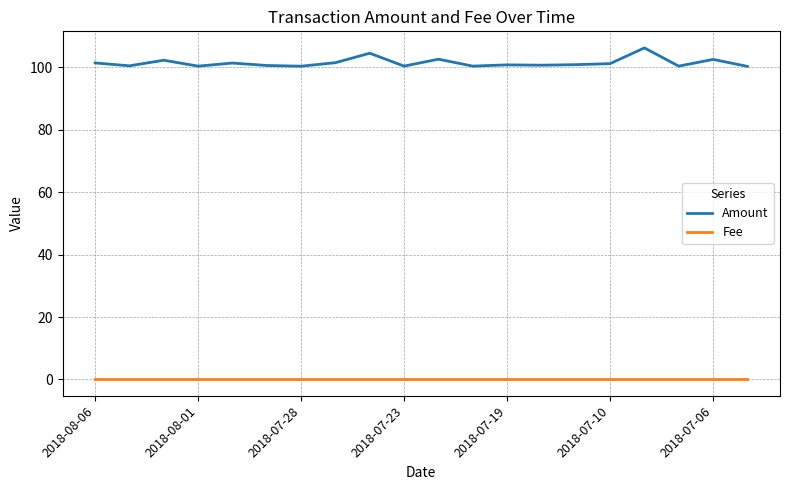

List the series in order of their overall mean, highest first.

Amount, Fee